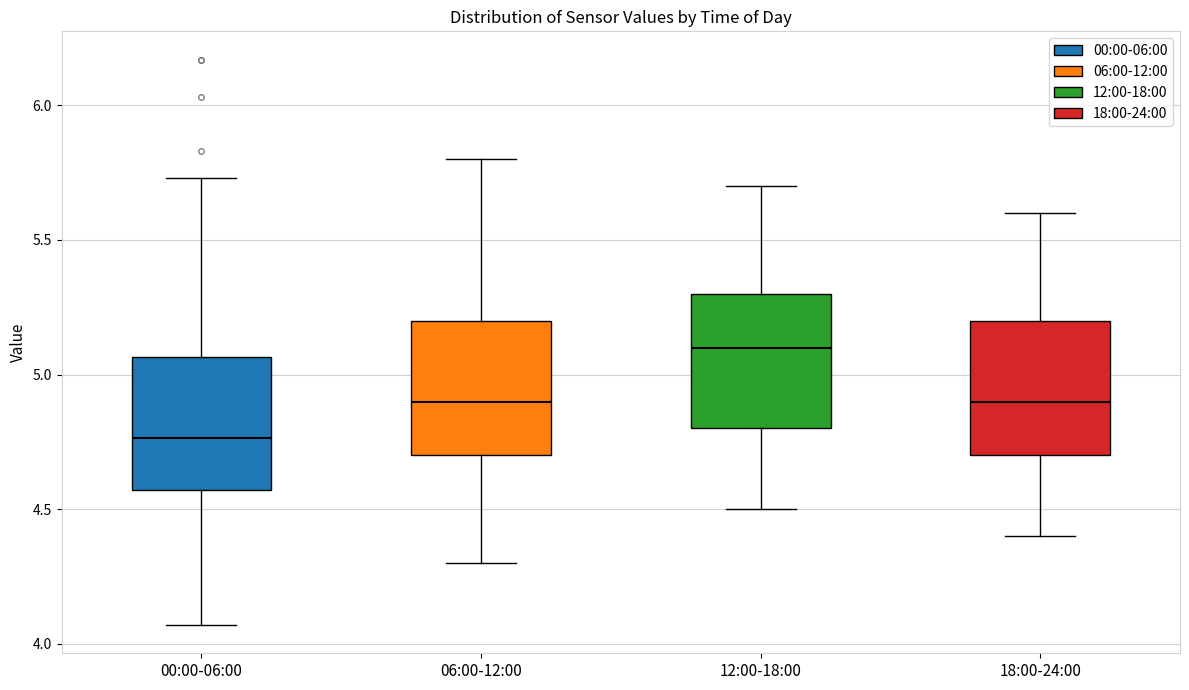

Reading left to right, read every box against the y-axis: the position of its median line, the range the box covers, and the ends of its whiskers. The values are not printed on the chart, so give them approximately, as read against the axis.

00:00-06:00: median 4.75, box 4.55 to 5.05, whiskers 4.05 to 5.75
06:00-12:00: median 4.90, box 4.70 to 5.20, whiskers 4.30 to 5.80
12:00-18:00: median 5.10, box 4.80 to 5.30, whiskers 4.50 to 5.70
18:00-24:00: median 4.90, box 4.70 to 5.20, whiskers 4.40 to 5.60